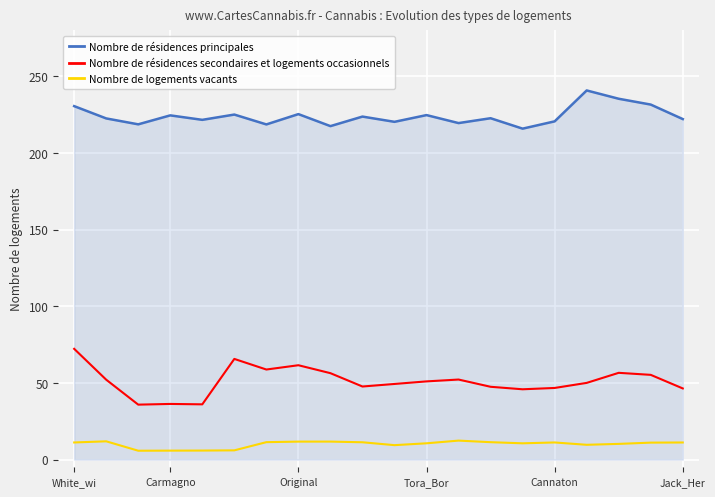

What is the maximum value shown in the chart?

240.8